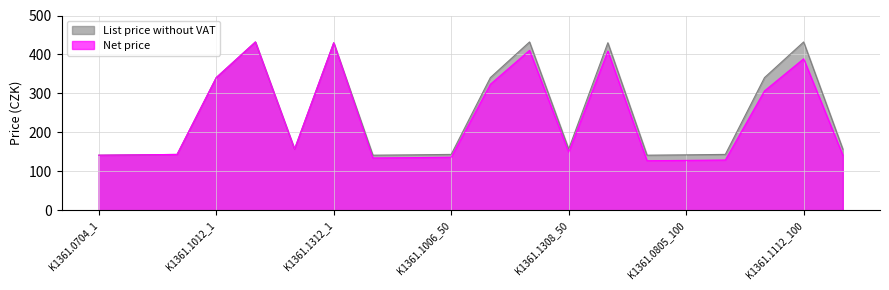

Which series has the largest range (max minus min)?

Net price